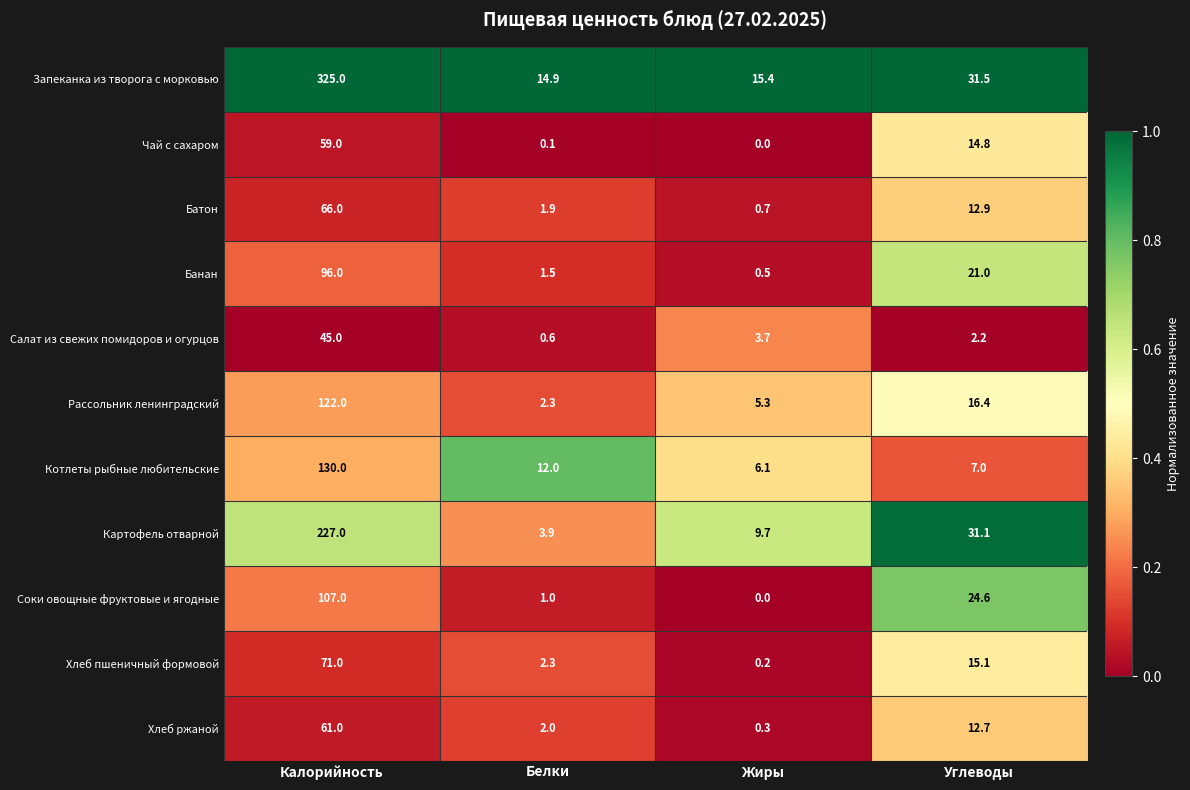

The Чай с сахаром series shows 59.0 at Калорийность. True or false?

True